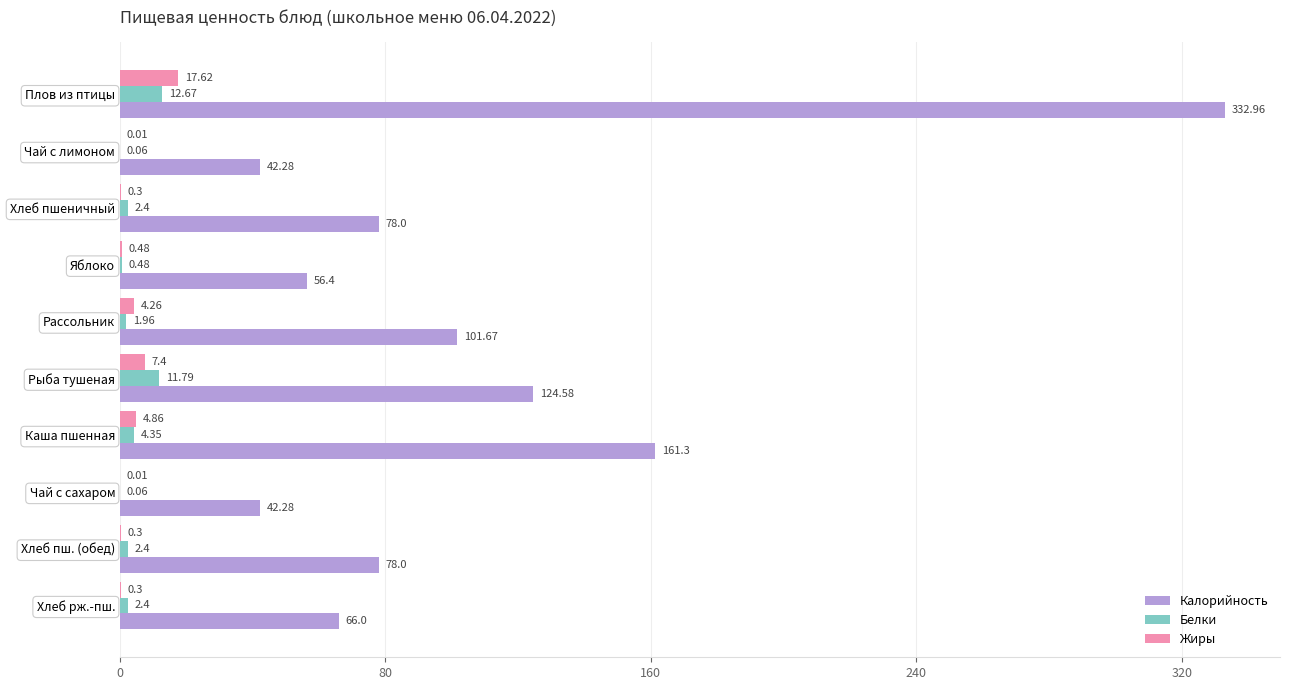

Which series has the widest spread of values?

Калорийность